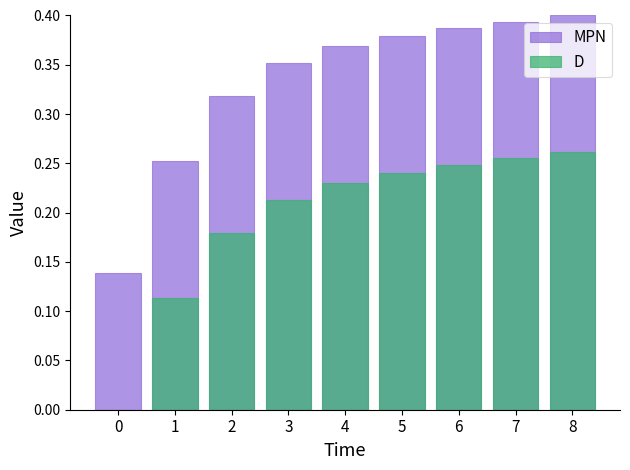

Reading right to left, what are all the values shown in this chart?

MPN: 0.4	0.4	0.4	0.4	0.4	0.4	0.3	0.3	0.1
D: 0.3	0.3	0.2	0.2	0.2	0.2	0.2	0.1	0.0